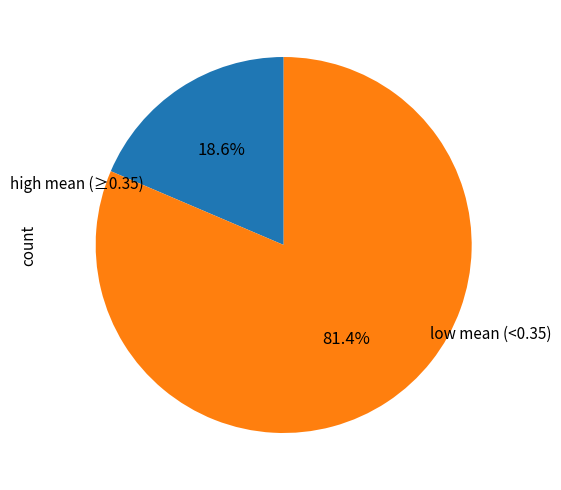

Does any single category account for the majority?

Yes